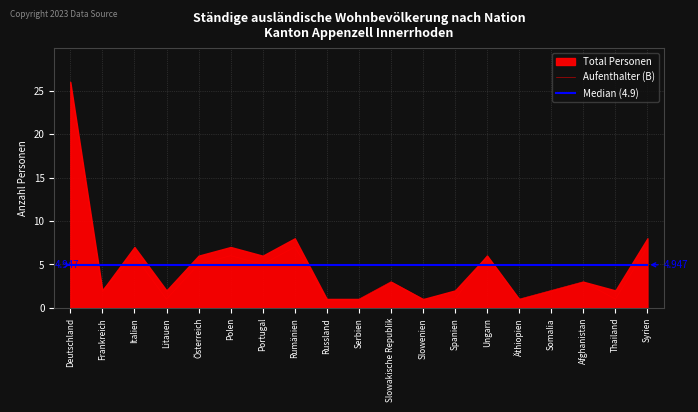

At how many categories does at least one series exceed 3?

19